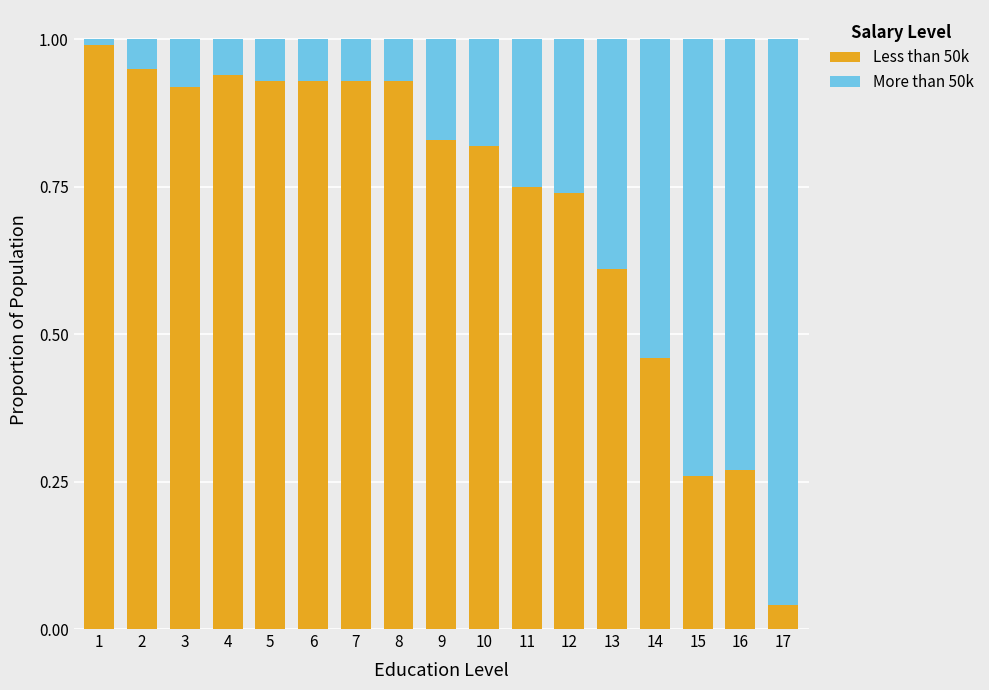

True or false: Less than 50k has a value of 0.4 at 15.

False